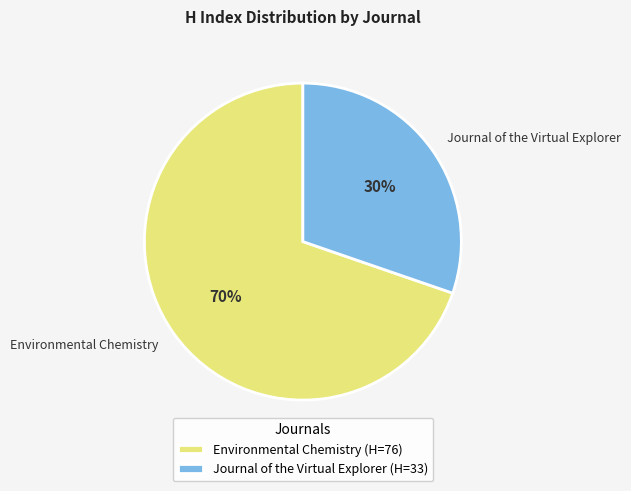

Combined, do Journal of the Virtual Explorer and Environmental Chemistry account for over 50%?

Yes